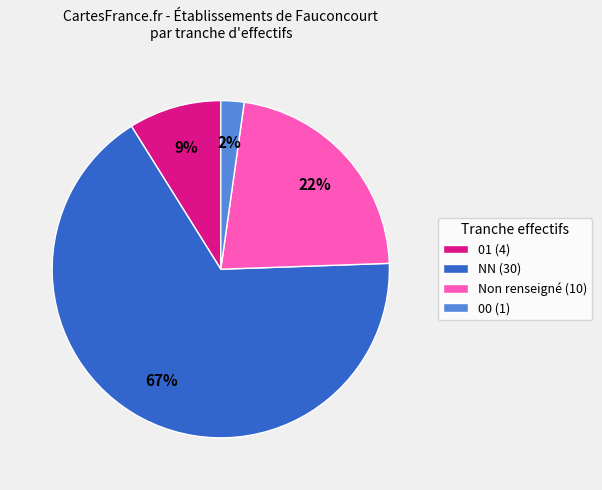

To the nearest percent, what portion does 01 (4) represent?

9%